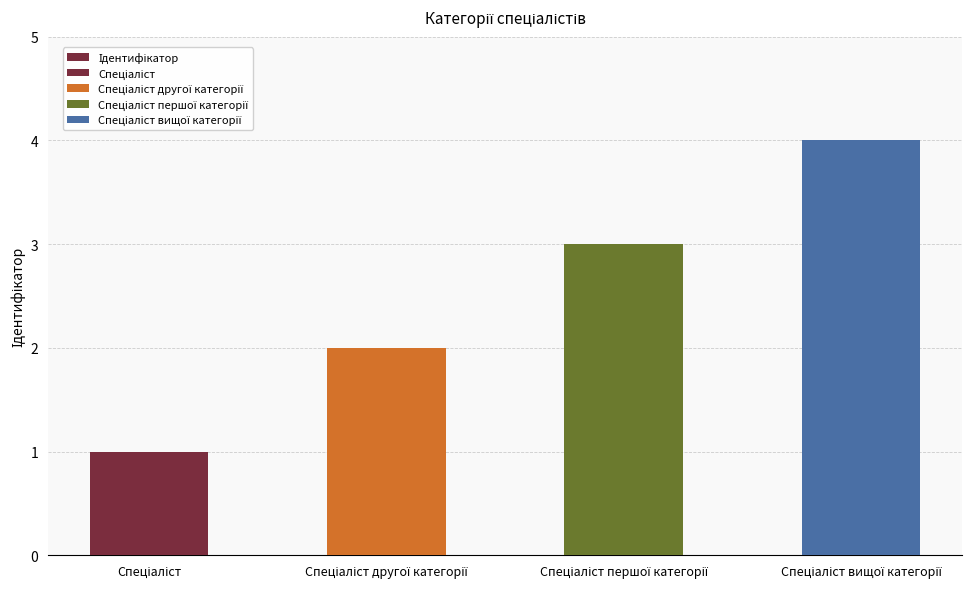

True or false: the data shows 2 at Спеціаліст другої категорії.

True